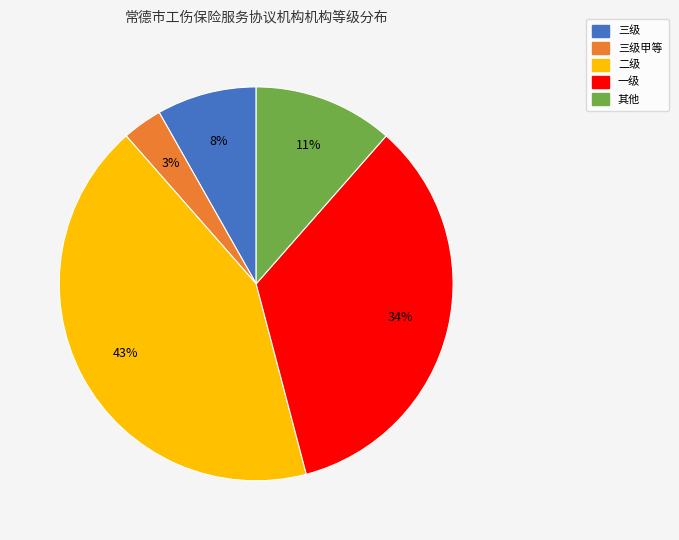

How many segments does this pie chart have?

5